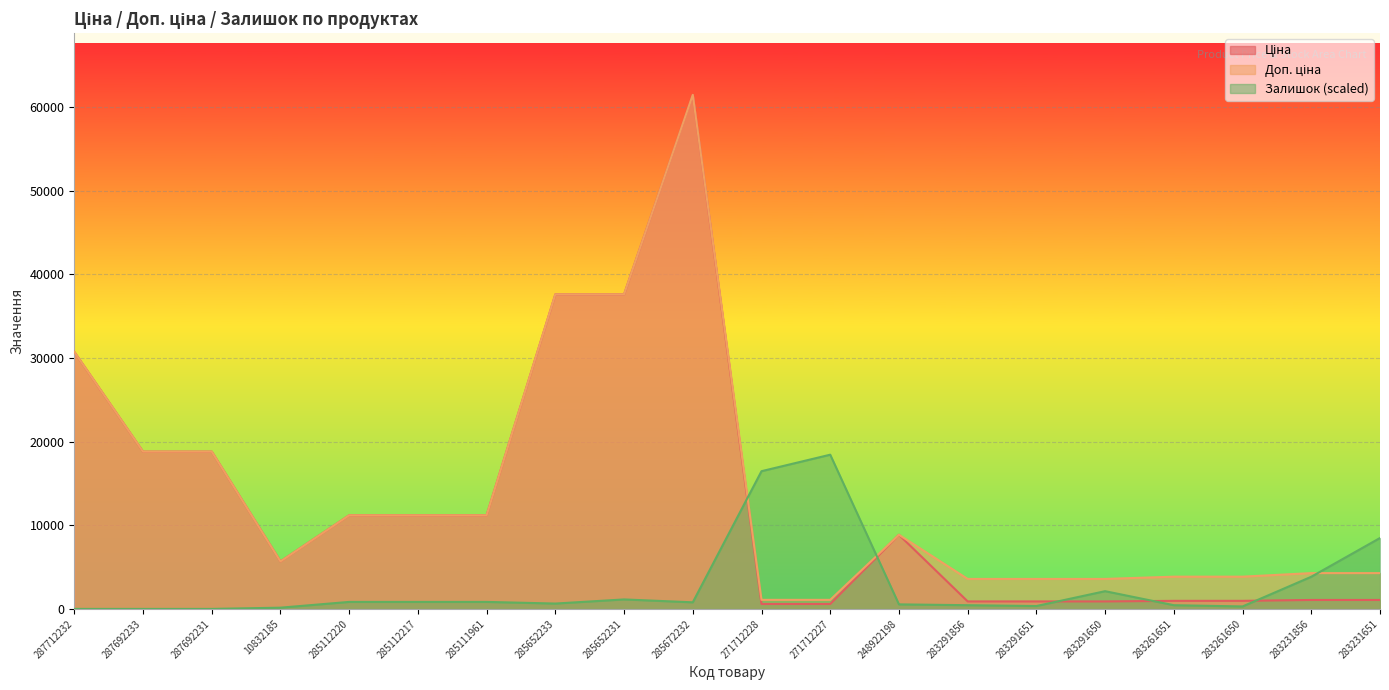

True or false: Доп. ціна and Ціна intersect in this chart.

False